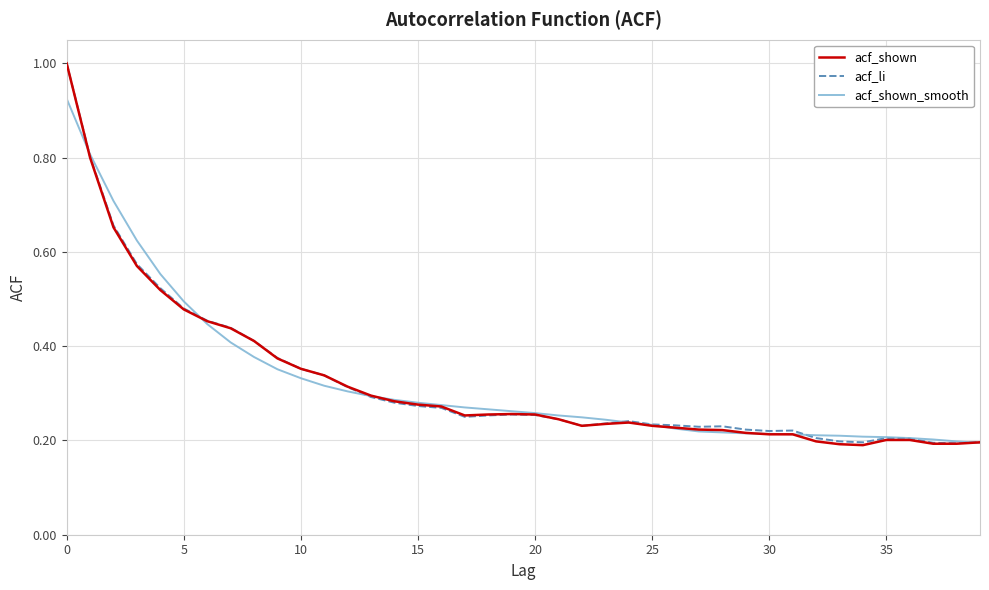

What is the difference between the maximum and minimum values in the acf_li series?

0.8